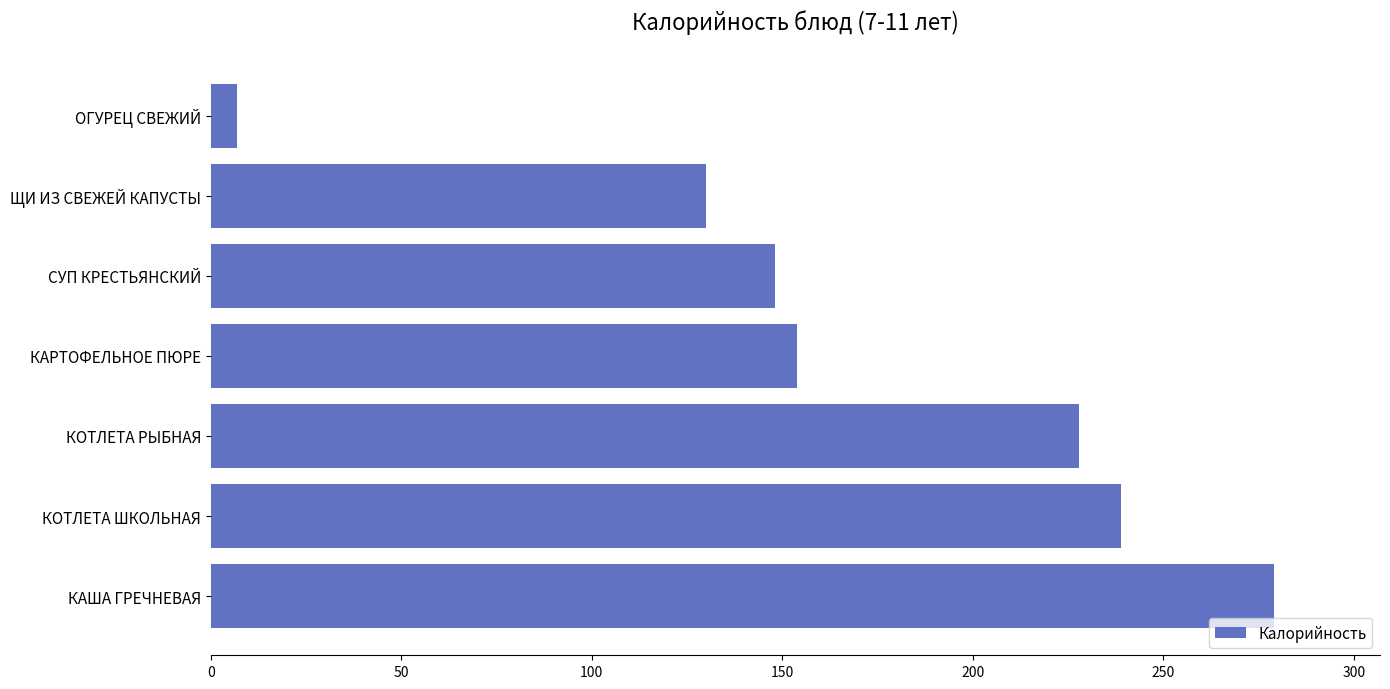

Reading top to bottom, transcribe all the data shown in this chart.

7	130	148	154	228	239	279